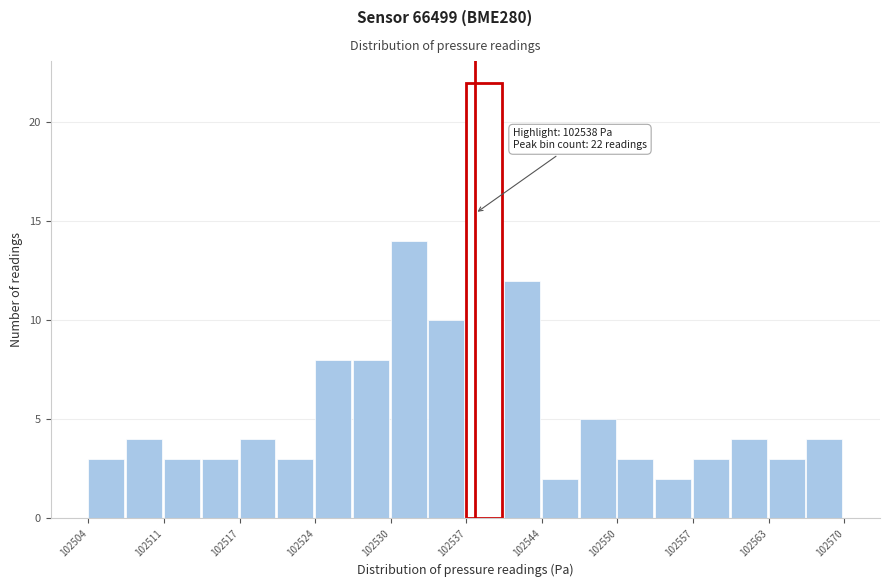

Around what value on the x-axis is the tallest bar? Give the approximate position of its centre, as read against the axis.

102539